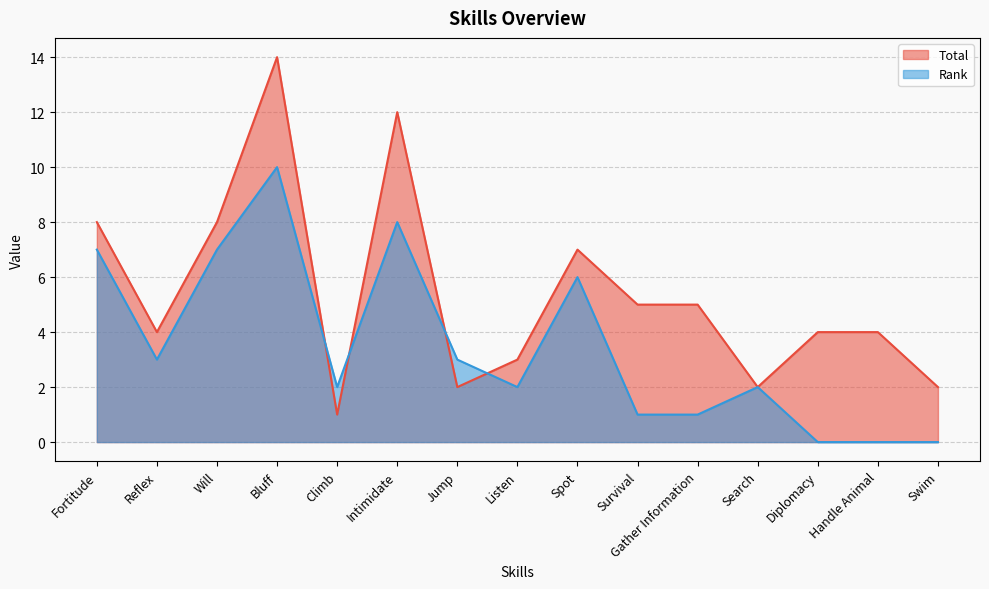

Which series has the widest spread of values?

Total